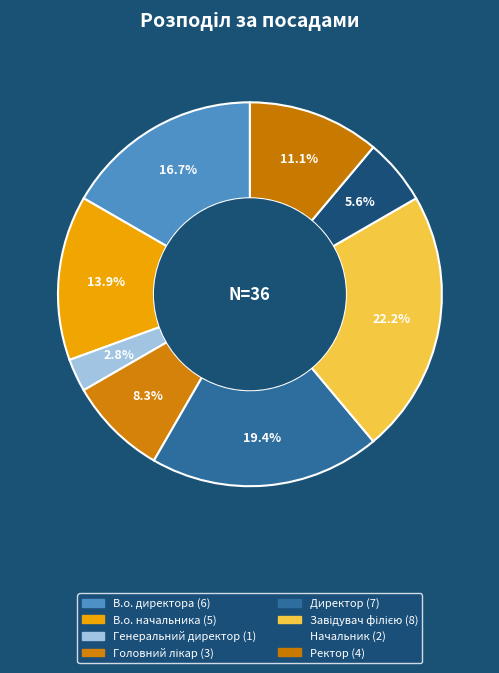

How many segments does this pie chart have?

8